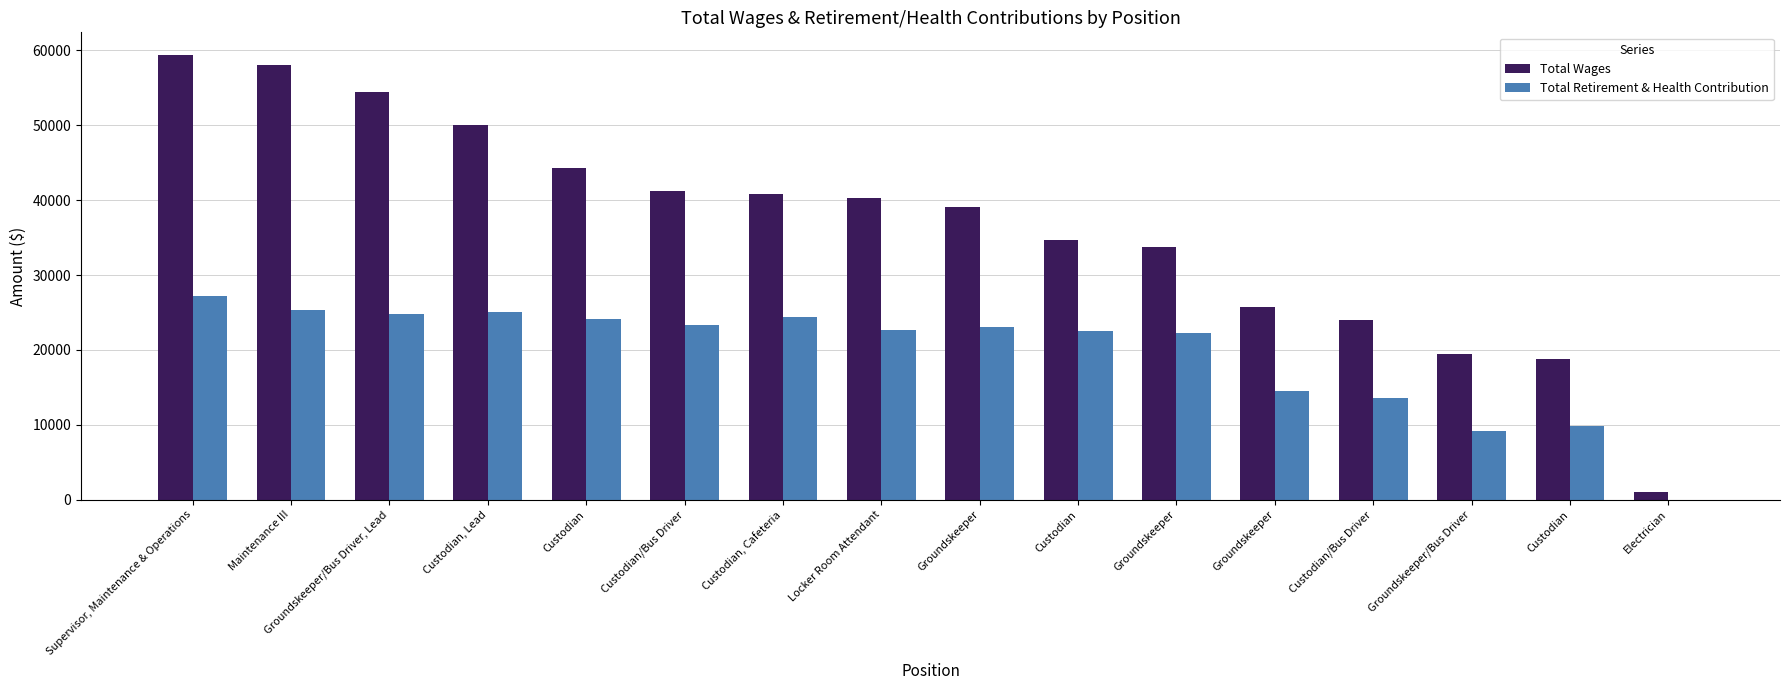

What are all the series names shown in the legend?

Total Wages, Total Retirement & Health Contribution